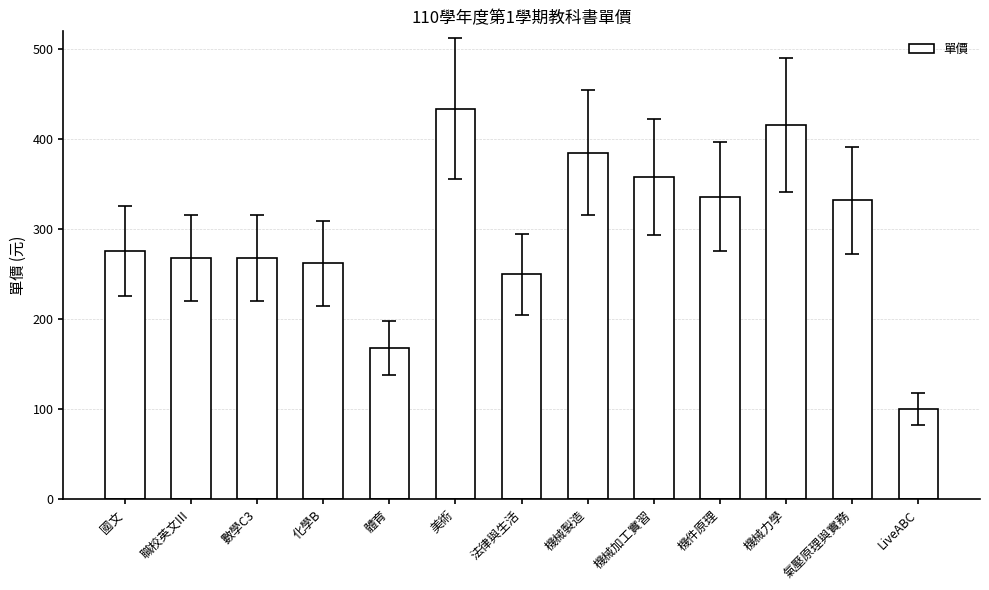

At which category does the chart reach its minimum across all series?

LiveABC